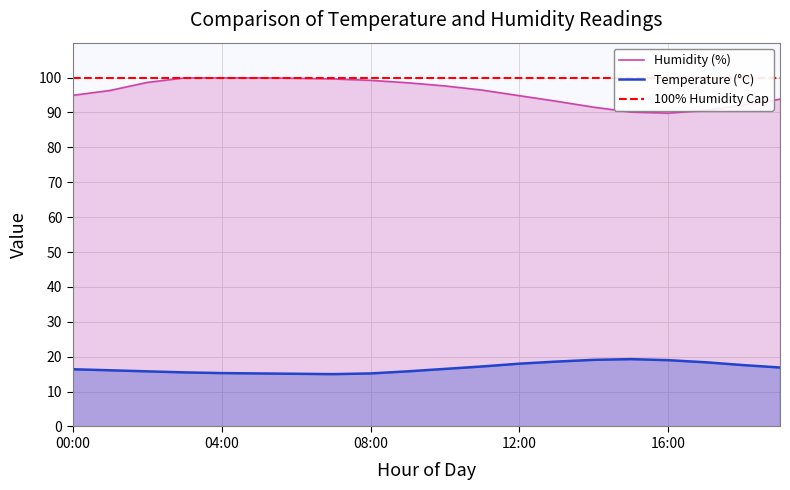

True or false: humidity and temperature intersect in this chart.

False